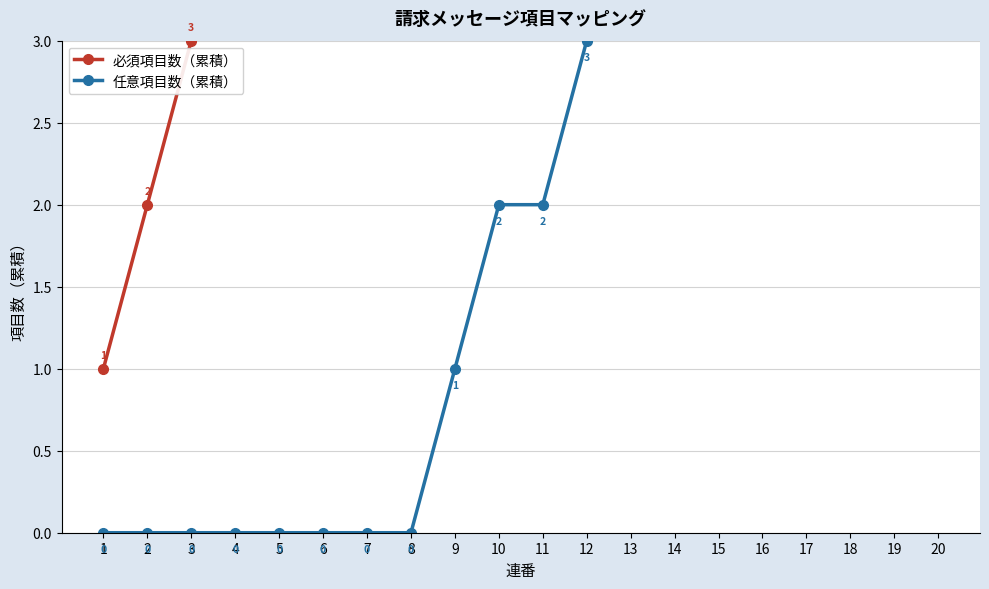

What is the spread (max minus min) of values at 1?

1